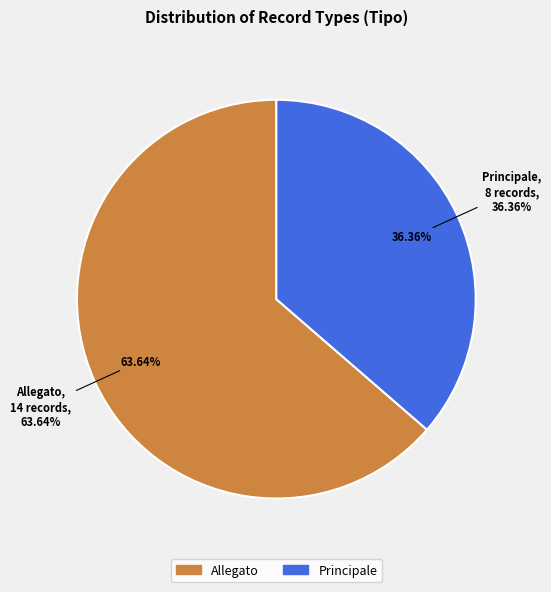

Rank the categories by value from highest to lowest.

Allegato, Principale